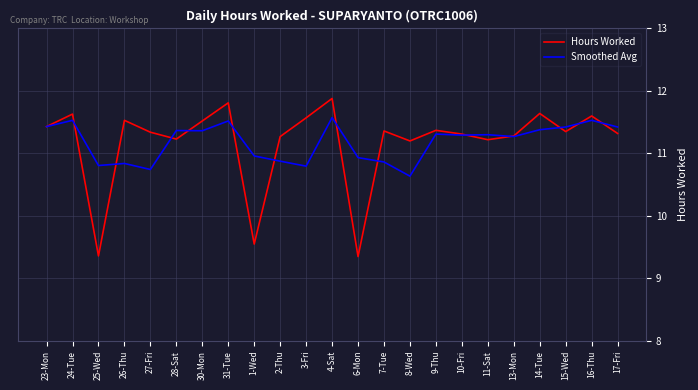

At which category is the sum across all series the highest?

4-Sat